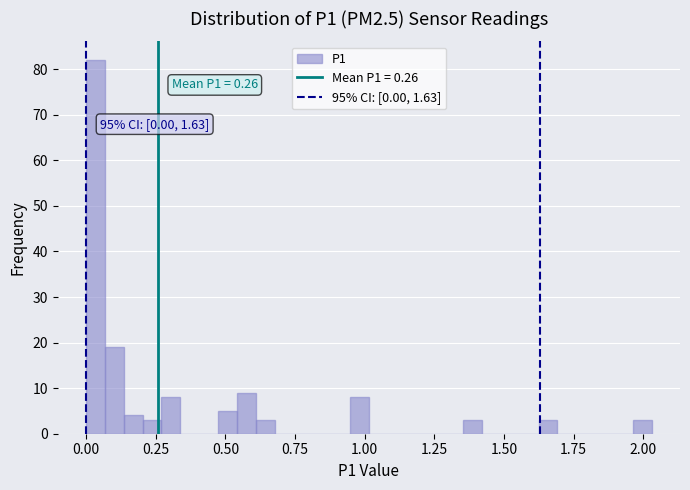

Read against the x-axis, roughly where is the centre of the tallest bar?

0.05